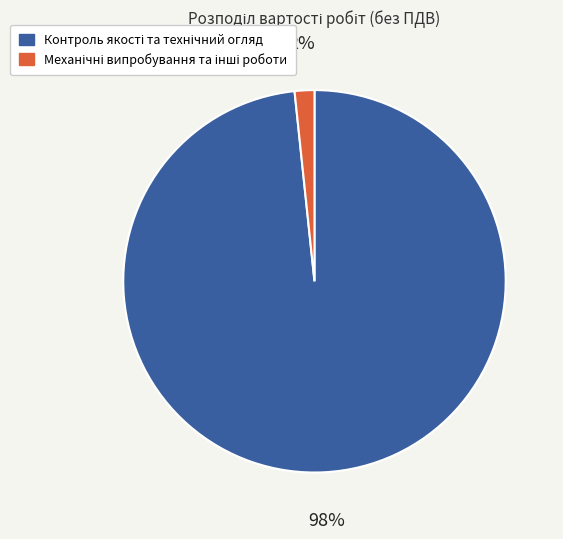

To the nearest percent, what is the average slice percentage?

50%